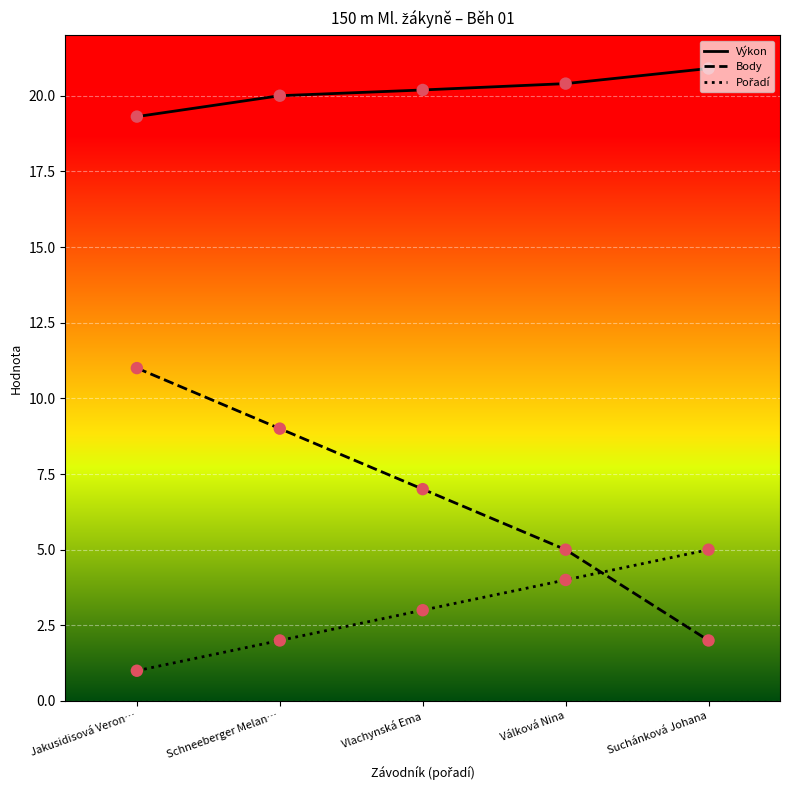

Is the value of Výkon at Válková Nina greater than the value of Body at Válková Nina?

Yes